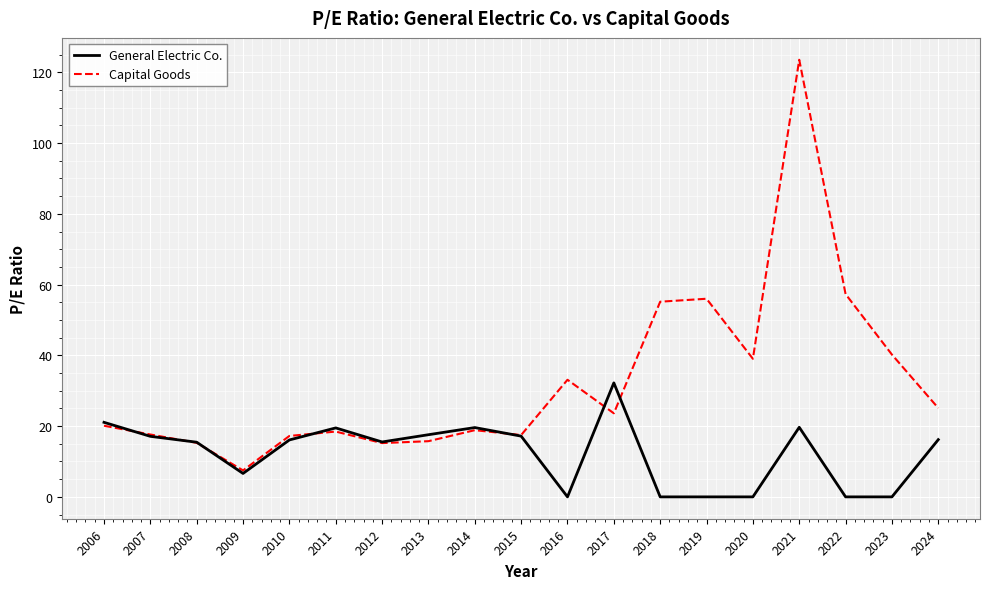

True or false: General Electric Co. has a value of -10.2 at 2016.

False